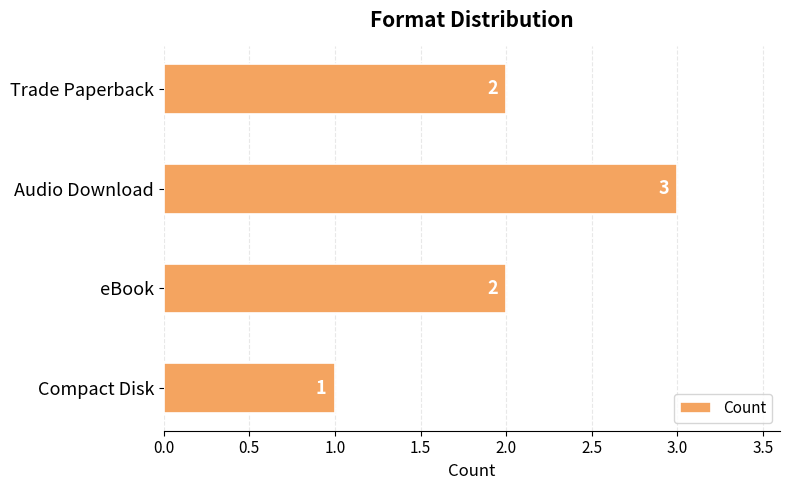

Are the bars grouped side by side (vs. stacked)?

No